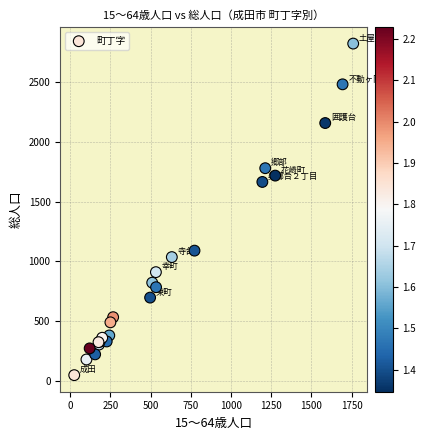

What Y value in the scatter plot is closest to 1435?

1665